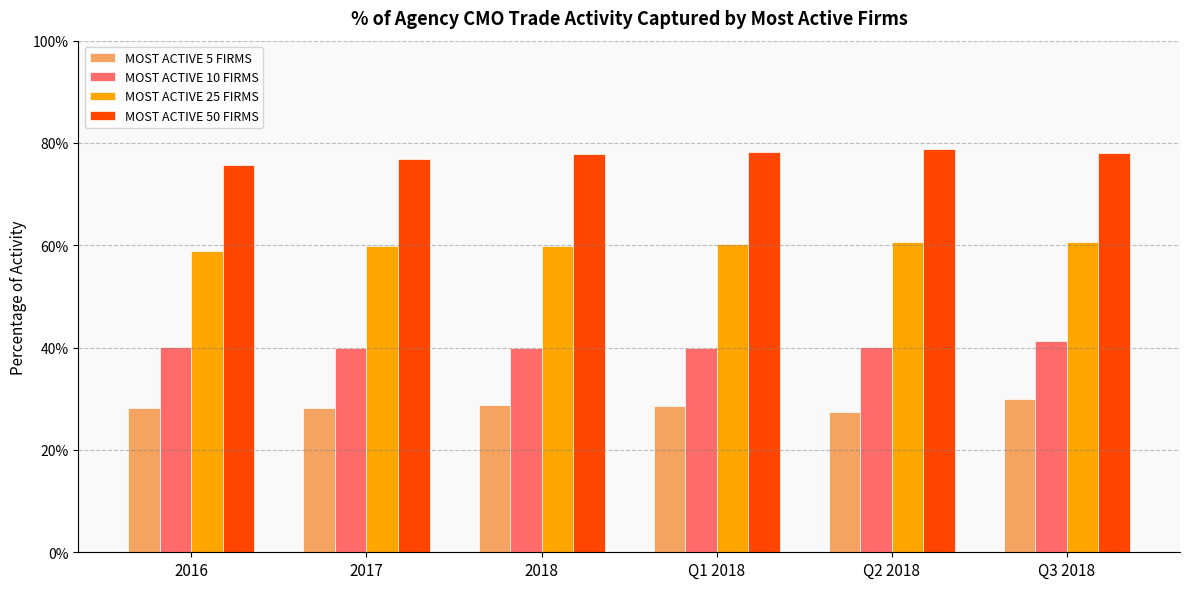

Between 2016 and 2018, which is larger?

2018